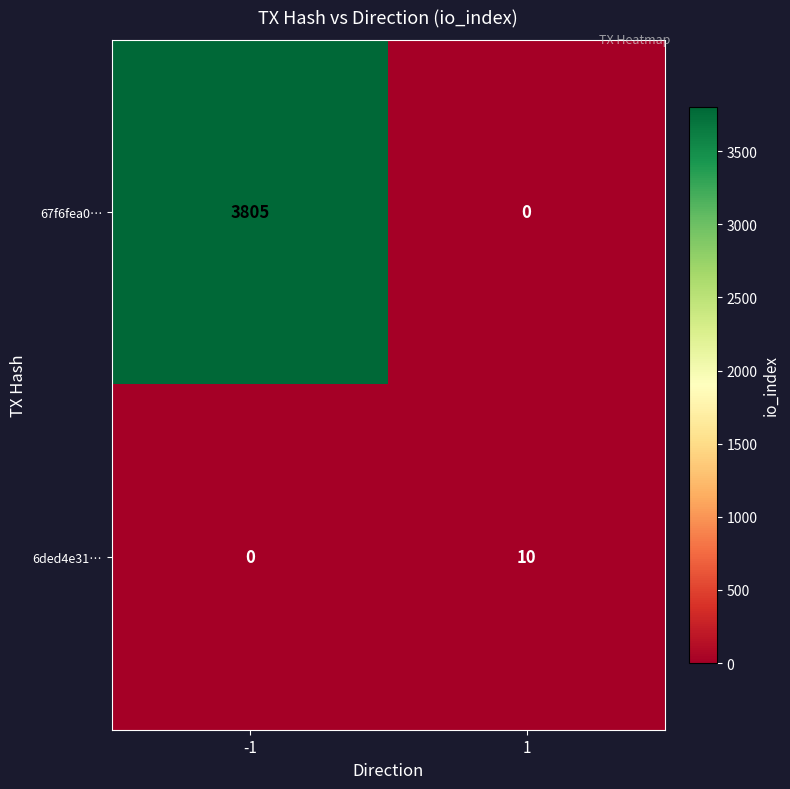

The 67f6fea0… series shows -1764 at 1. True or false?

False